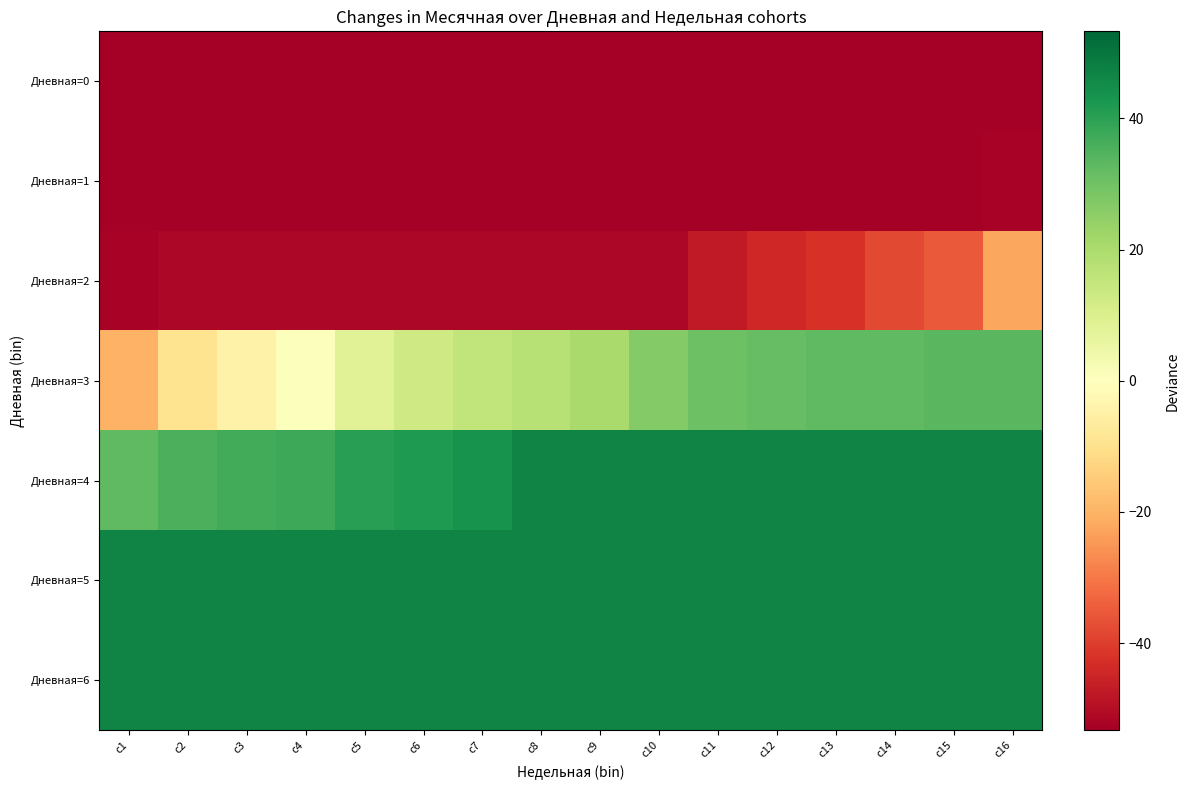

At which category does the chart reach its peak across all series?

c8